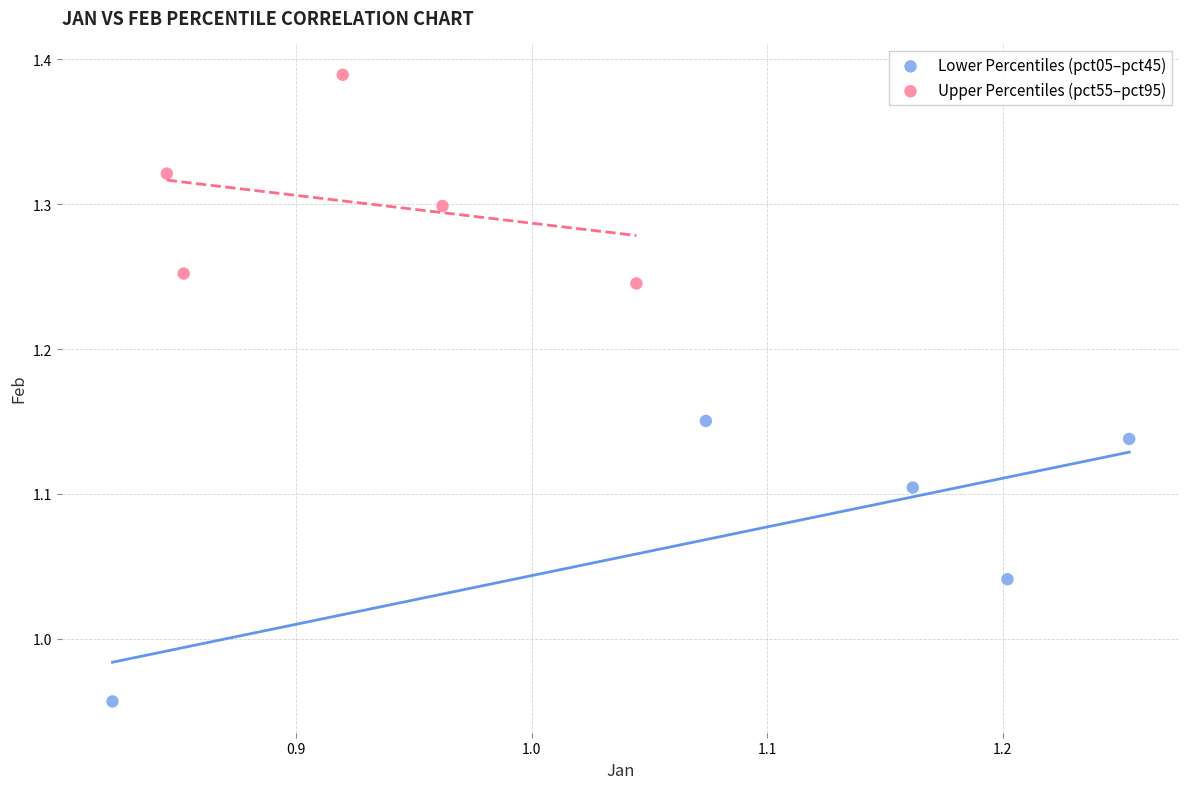

Which series reaches the minimum Y coordinate?

Lower Percentiles (pct05–pct45)